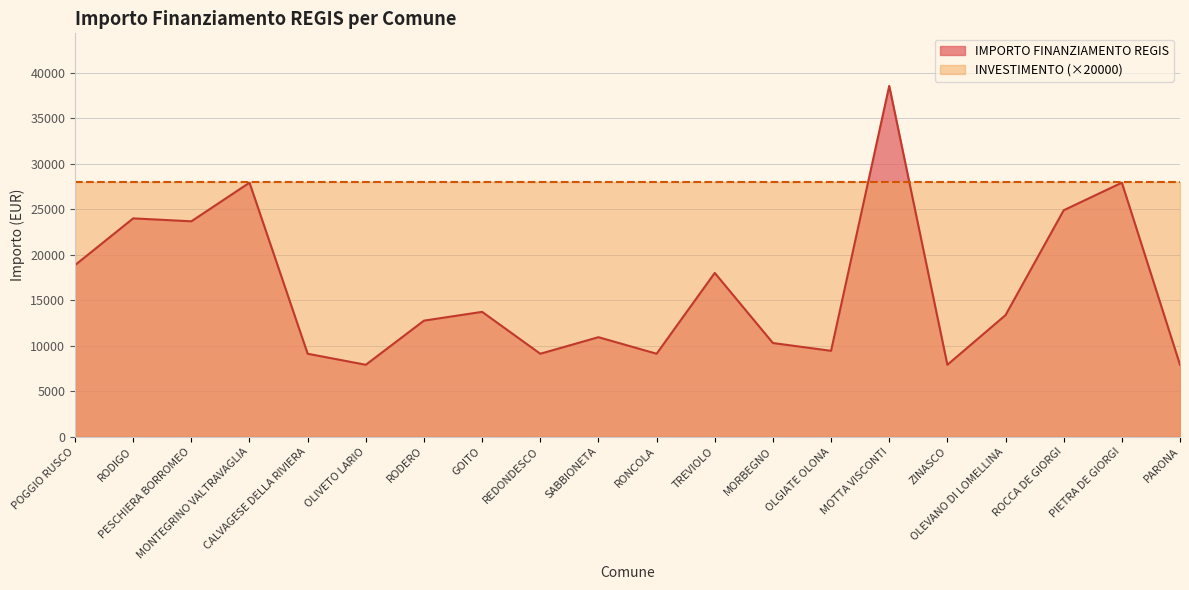

What position from the right is ROCCA DE GIORGI?

3